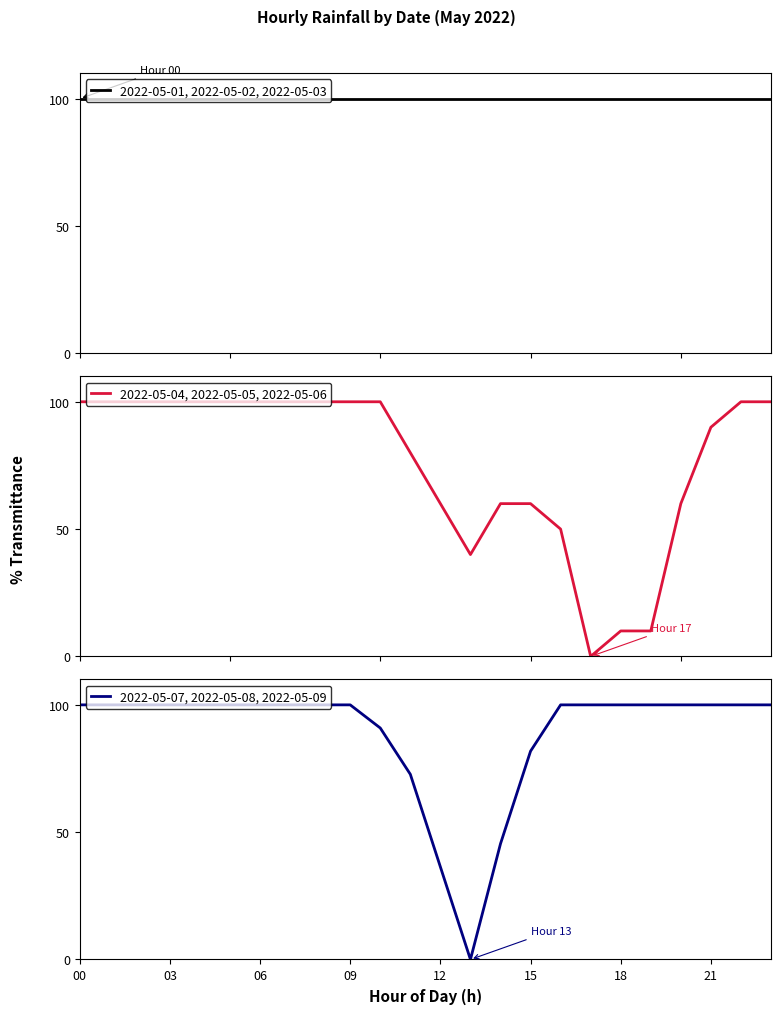

What are all the series names shown in the legend?

2022-05-01, 2022-05-02, 2022-05-03, 2022-05-04, 2022-05-05, 2022-05-06, 2022-05-07, 2022-05-08, 2022-05-09